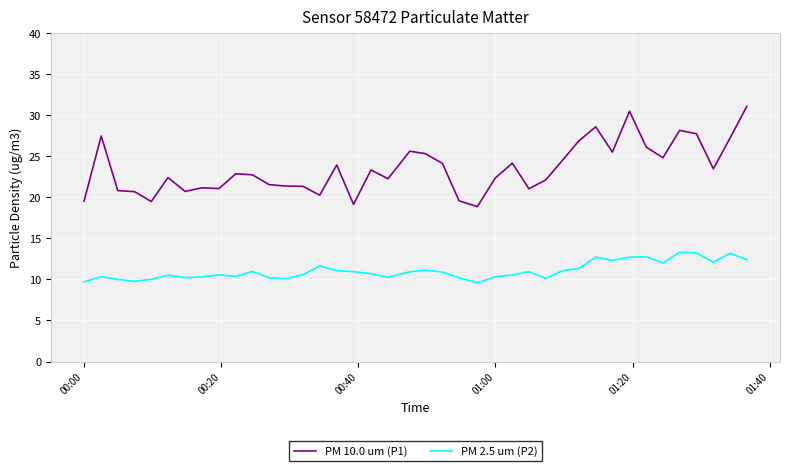

What is the difference between the maximum and minimum values in the PM 2.5 um (P2) series?

3.7